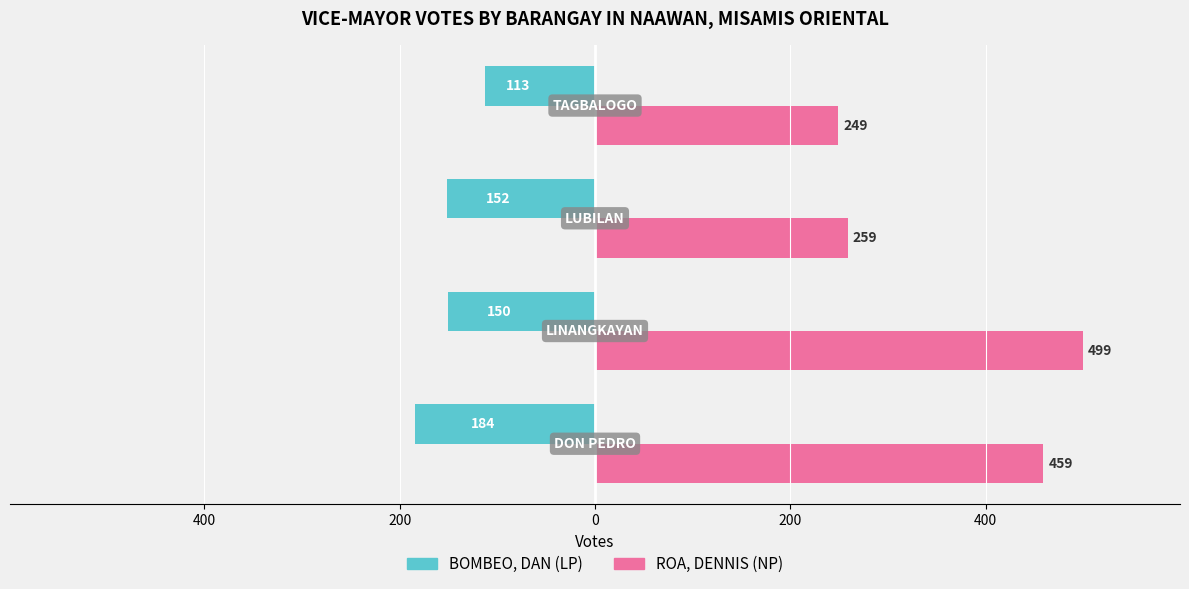

What are all the series names shown in the legend?

BOMBEO, DAN (LP), ROA, DENNIS (NP)